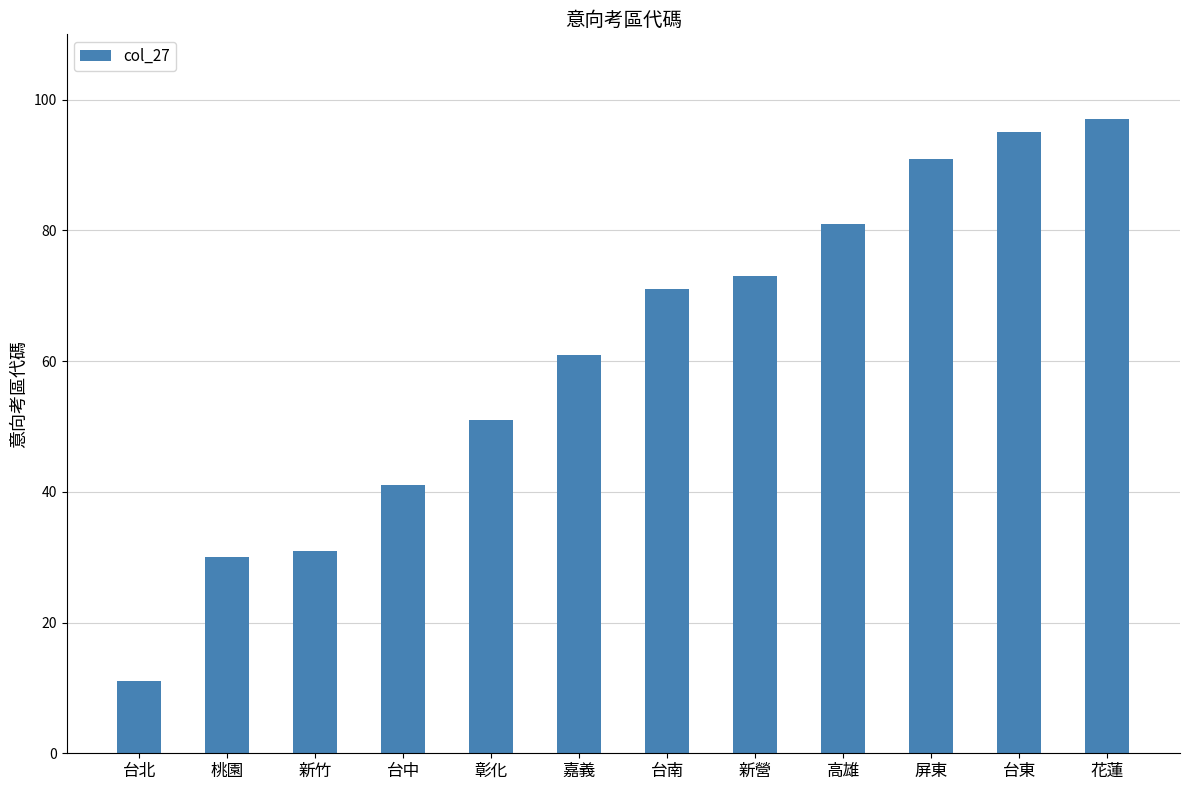

Does the chart contain any negative values?

No